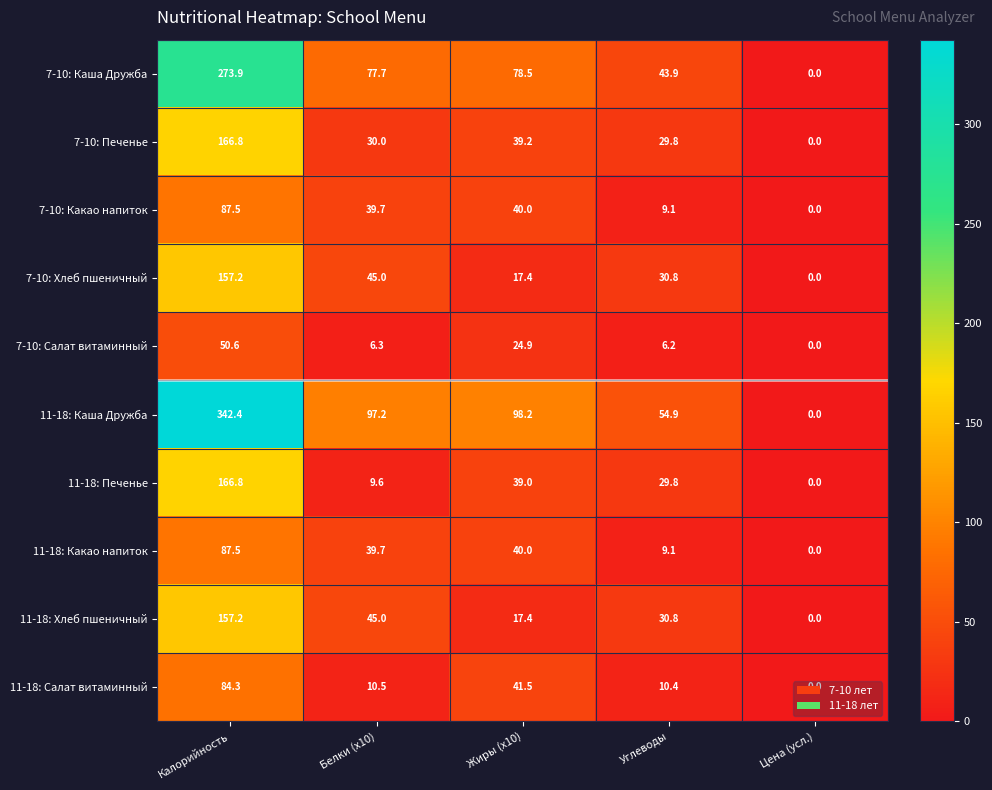

What is the difference between the highest and lowest values at Углеводы?

48.7